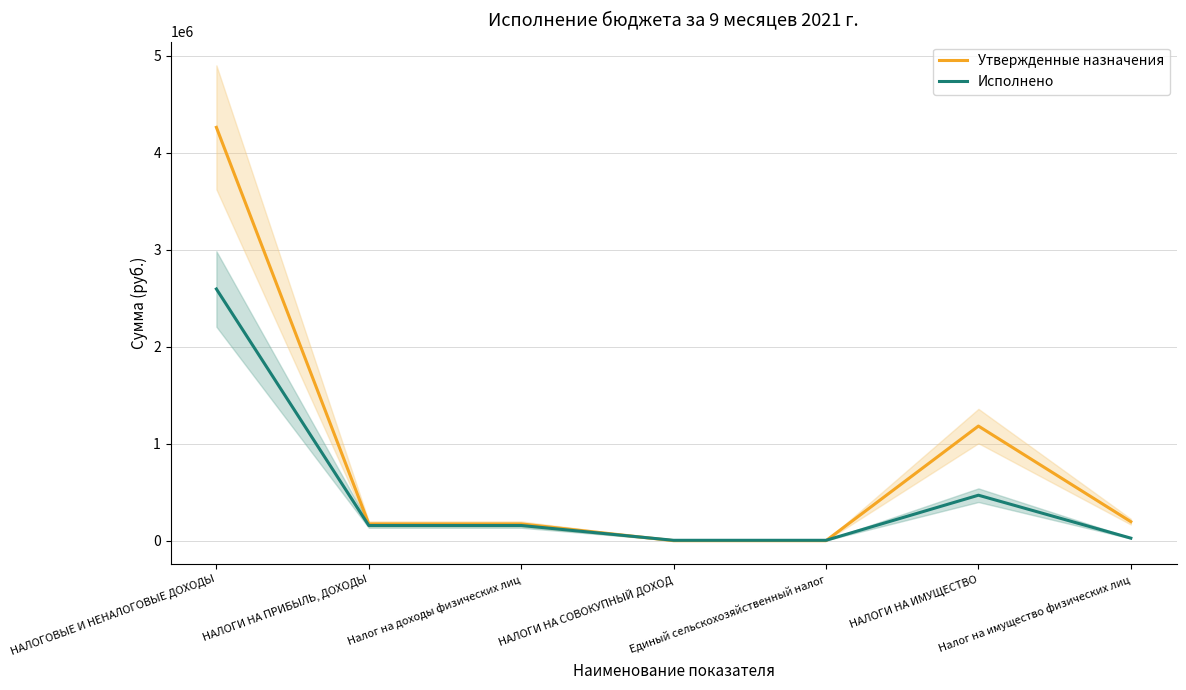

Which series has the largest range (max minus min)?

Утвержденные назначения